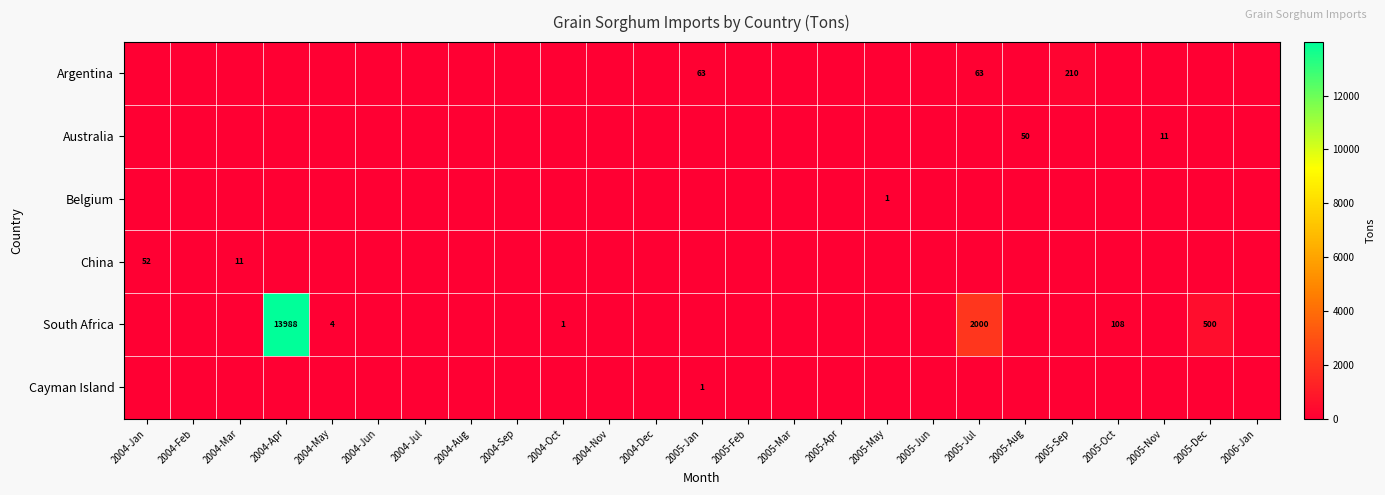

List the series in order of their peak value, highest first.

South Africa, Argentina, China, Australia, Belgium, Cayman Island